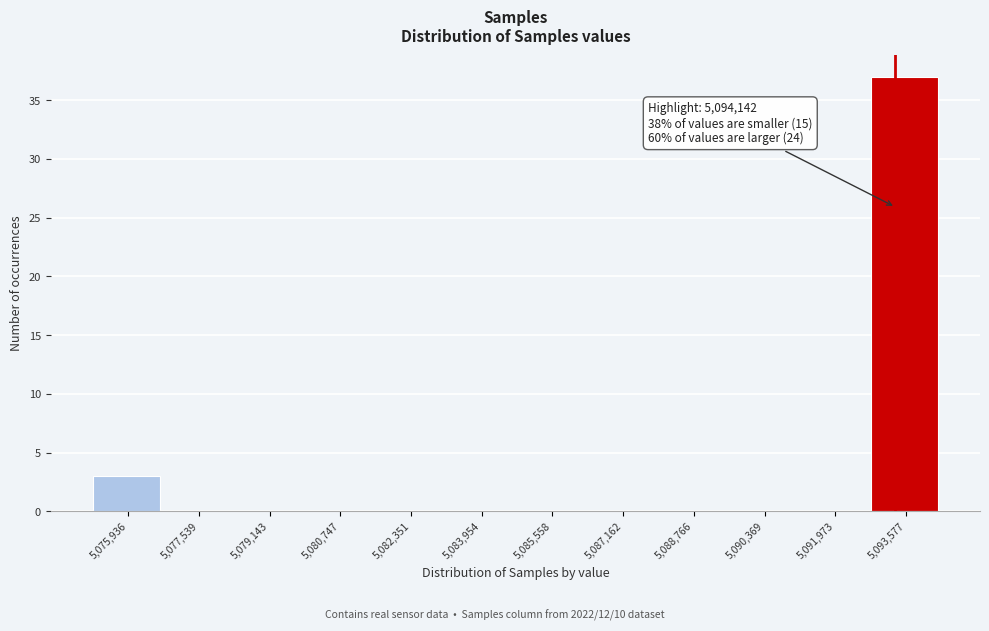

Reading right to left, what are all the values shown in this chart?

5,093,577=37	5,091,973=0	5,090,369=0	5,088,766=0	5,087,162=0	5,085,558=0	5,083,954=0	5,082,351=0	5,080,747=0	5,079,143=0	5,077,539=0	5,075,936=3